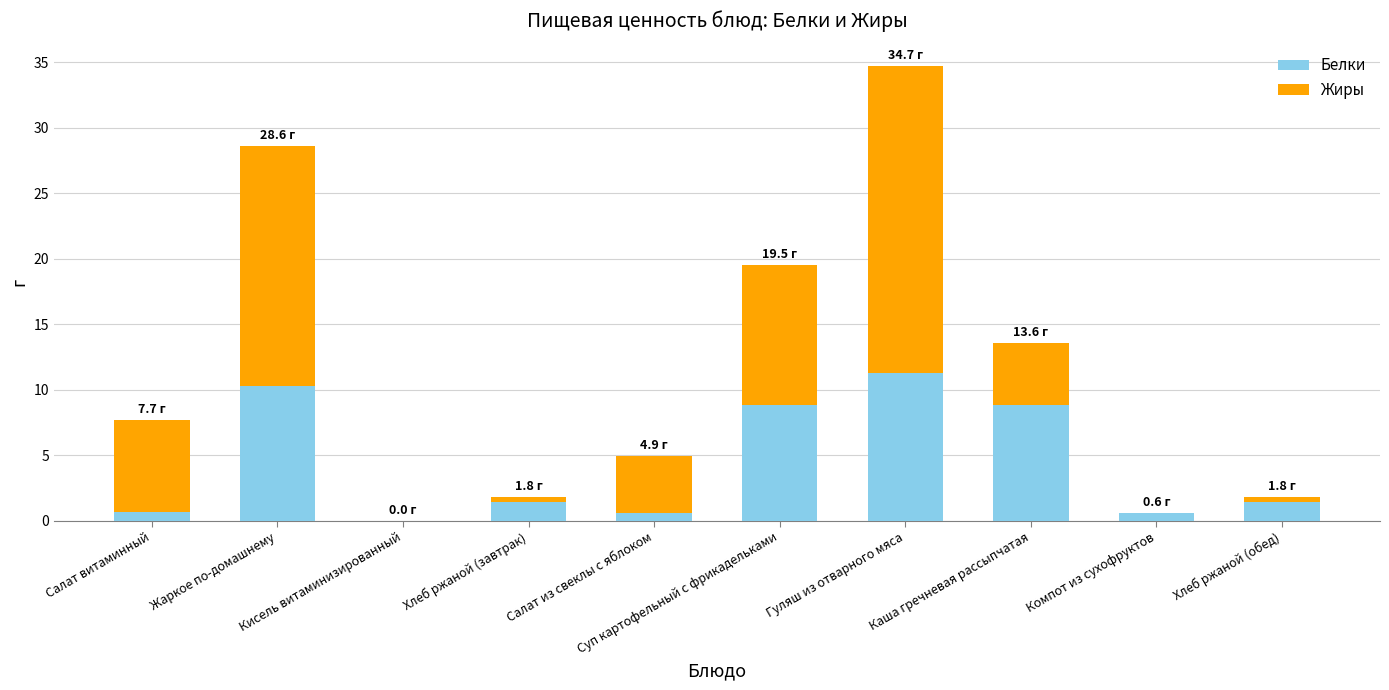

What is the maximum value for Белки?

11.3